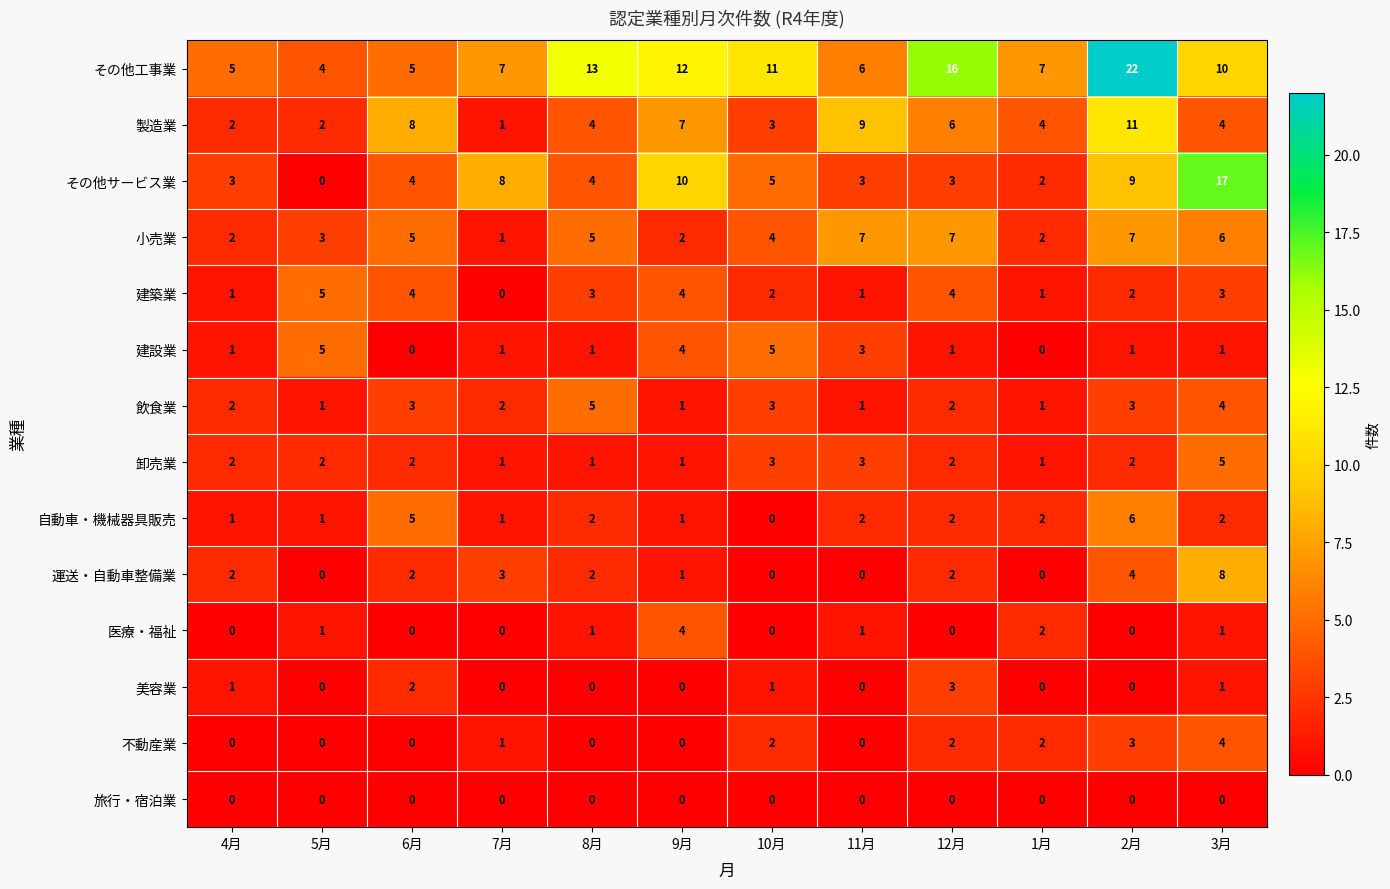

How many distinct data groups are displayed?

14